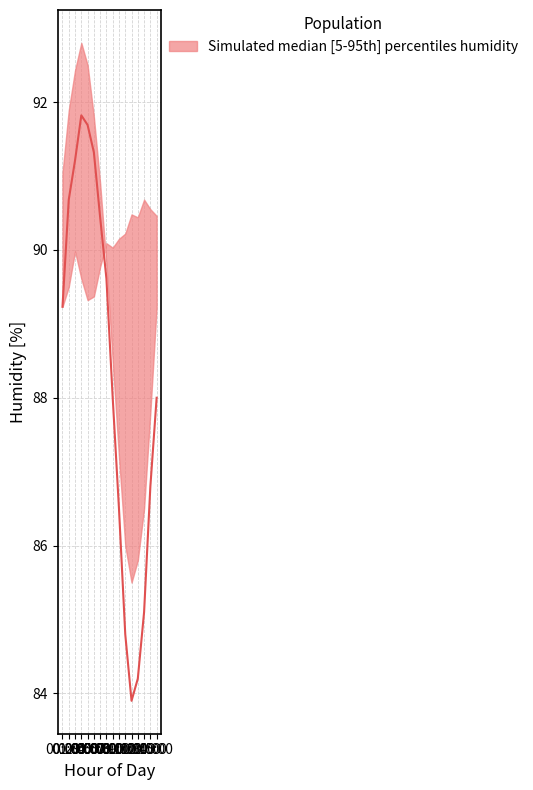

Rank the categories by value from lowest to highest.

11:00, 12:00, 10:00, 13:00, 09:00, 14:00, 08:00, 15:00, 00:00, 07:00, 06:00, 01:00, 02:00, 05:00, 04:00, 03:00